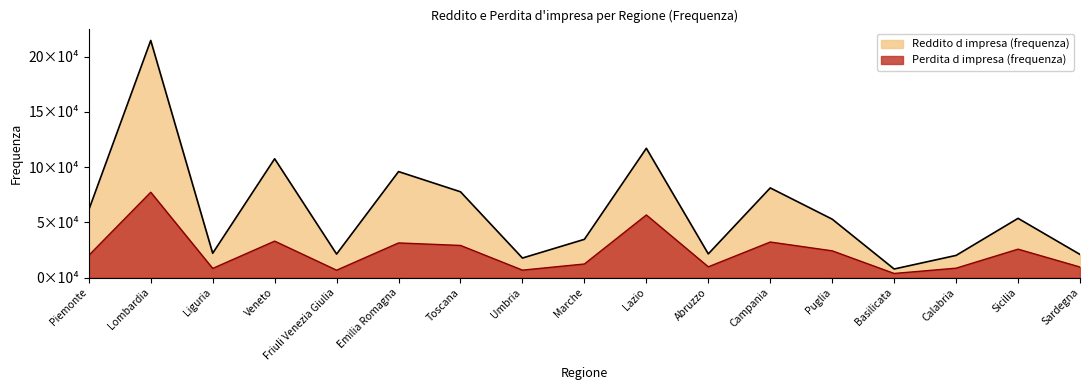

How many lines are shown in the chart?

2